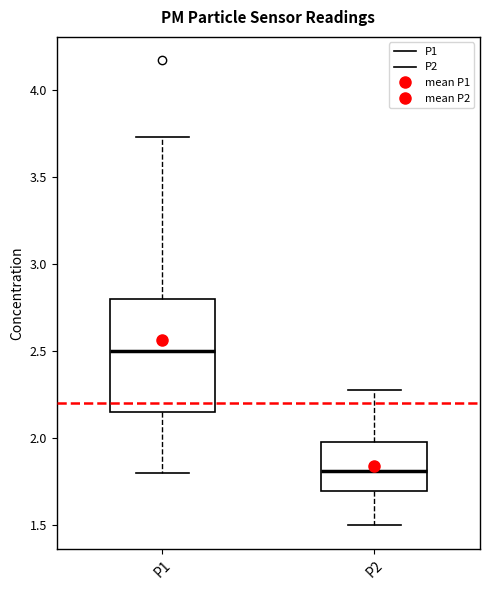

Which box is the tallest, from its lower edge to its upper edge?

P1